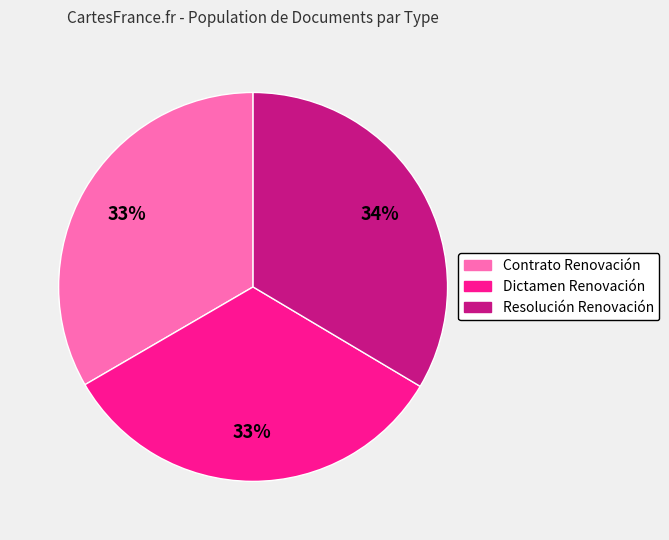

To the nearest percent, what is the combined percentage of Resolución Renovación and Contrato Renovación?

67%